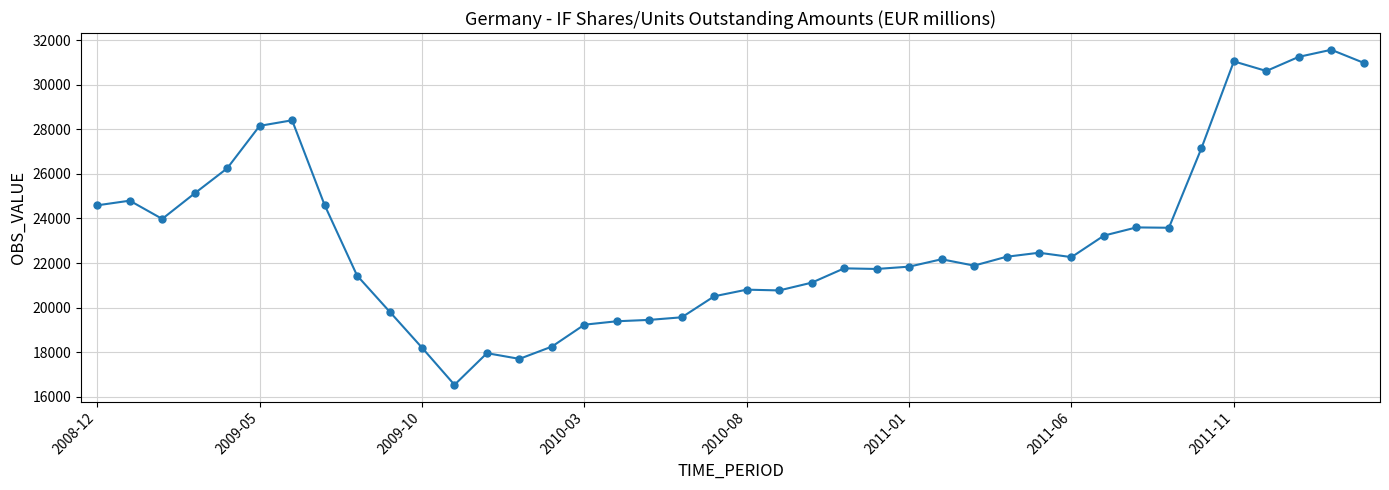

What is the minimum value shown in the chart?

16539.1